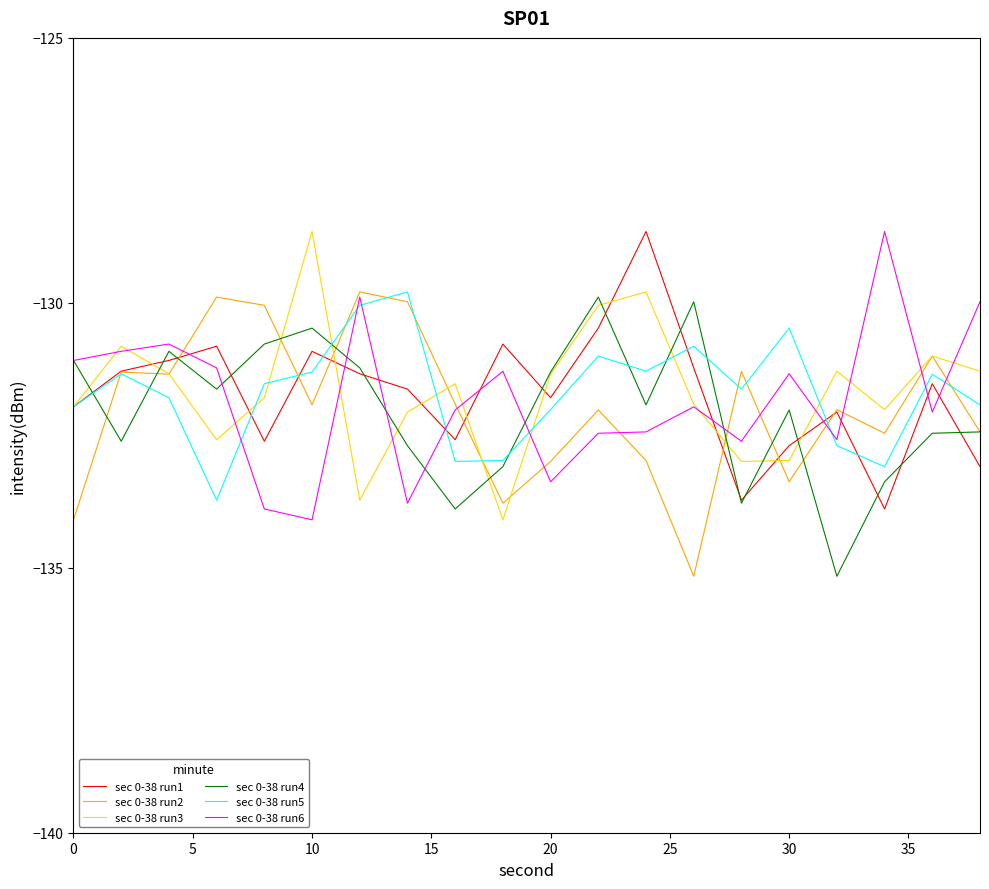

How many intersections are there between sec 0-38 run6 and sec 0-38 run1?

10